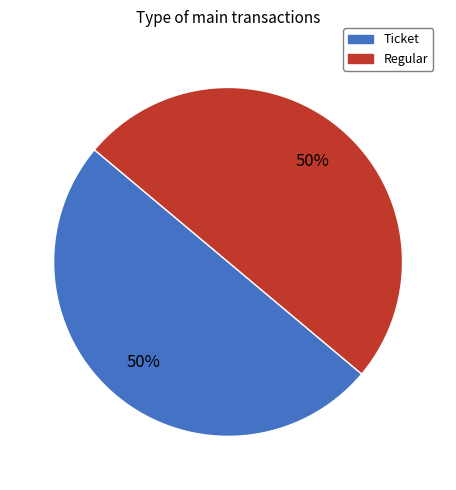

Is it true that Ticket is 37% of the pie?

False